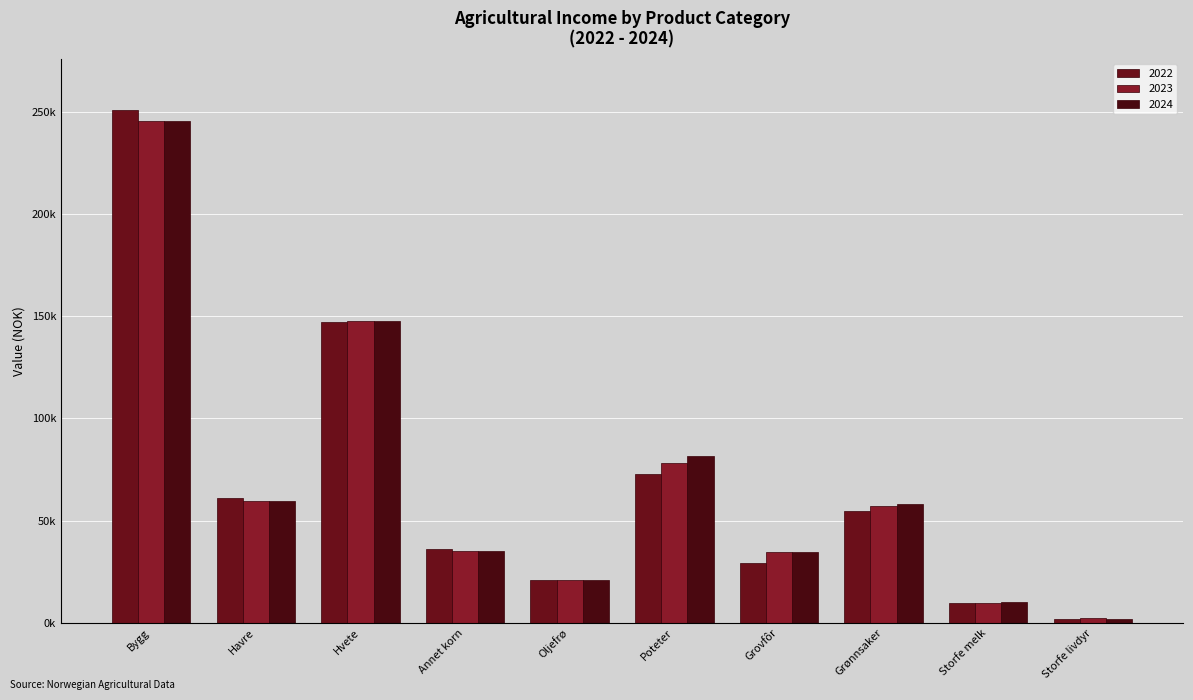

At how many categories does at least one series exceed 202105?

1